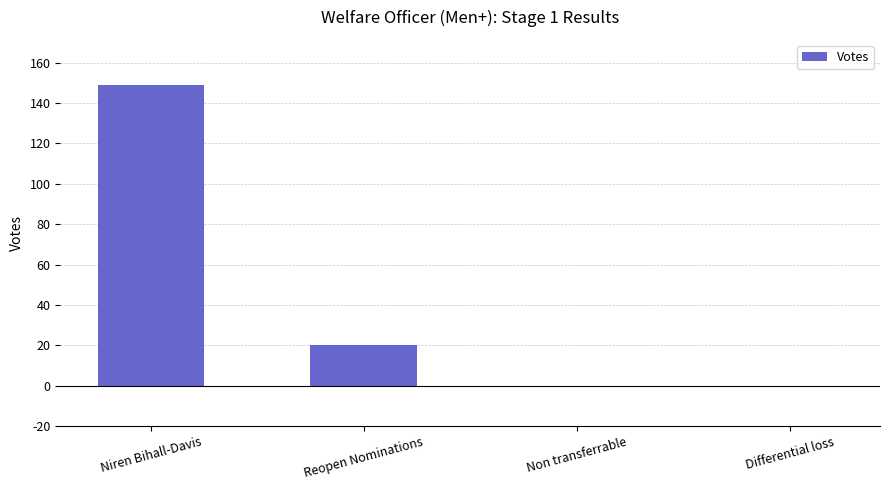

What is the sum of all values?

169